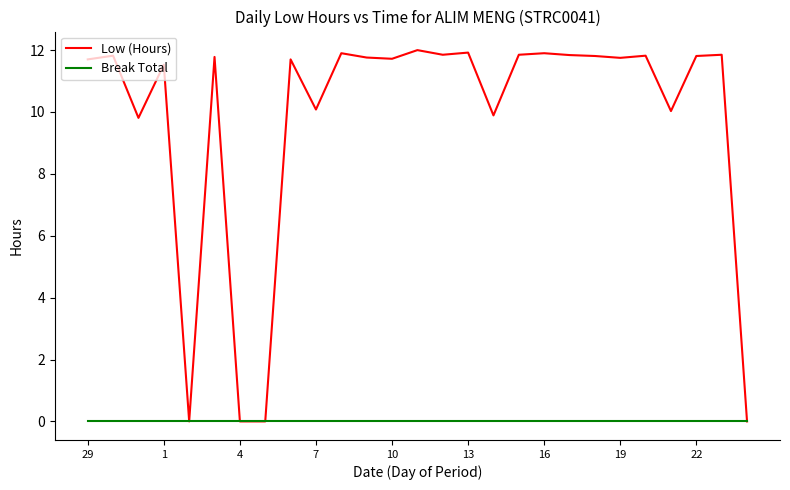

Which series has the largest total across all categories?

Low (Hours)